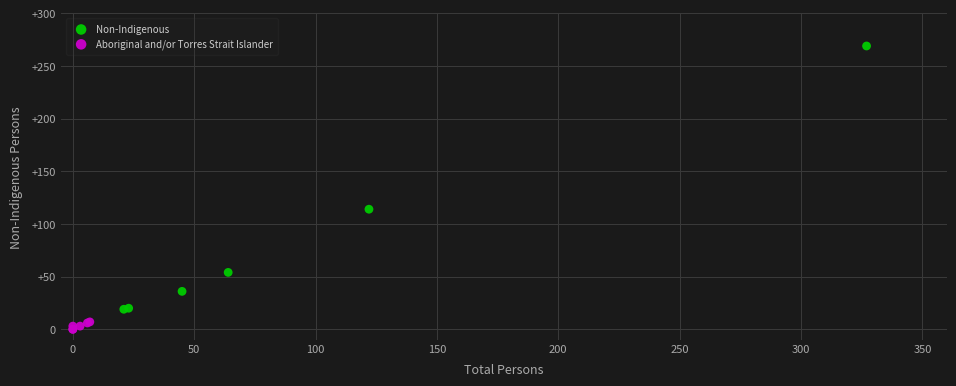

Which series contains the lowest Y value?

Aboriginal and/or Torres Strait Islander